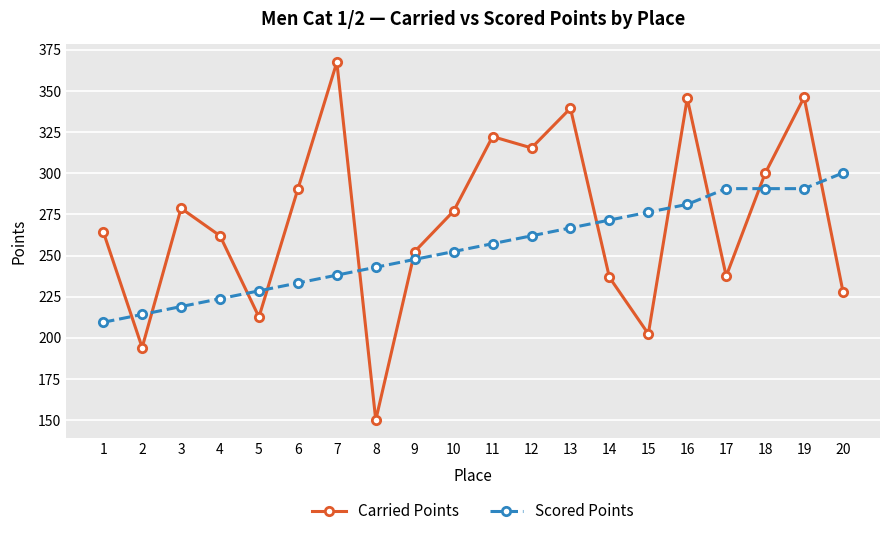

How many series are shown in this chart?

2